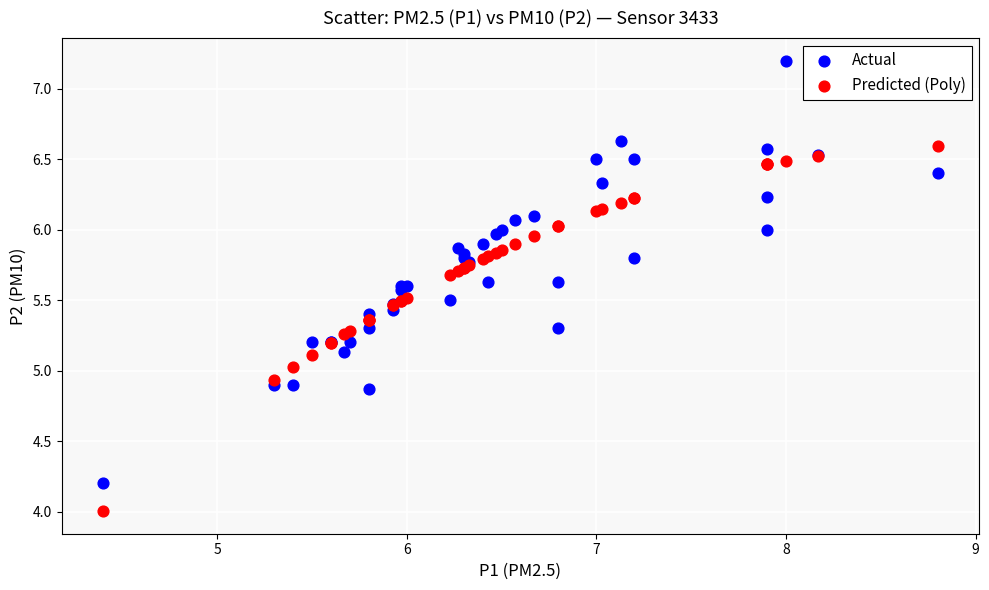

Which series reaches the maximum Y coordinate?

Actual